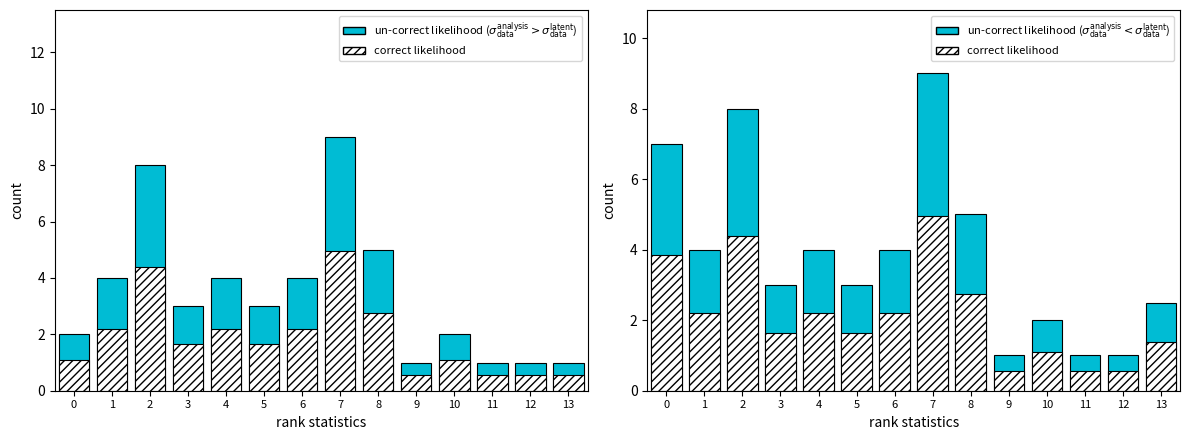

Reading right to left, transcribe all the data shown in this chart.

un-correct likelihood ($\sigma_{\rm data}^{\rm analysis} > \sigma_{\rm data}^{\rm latent}$): 1.0	1.0	1.0	2.0	1.0	5.0	9.0	4.0	3.0	4.0	3.0	8.0	4.0	2.0
correct likelihood: 1.4	0.6	0.6	1.1	0.6	2.8	5.0	2.2	1.7	2.2	1.7	4.4	2.2	3.9
un-correct likelihood ($\sigma_{\rm data}^{\rm analysis} < \sigma_{\rm data}^{\rm latent}$): 2.5	1.0	1.0	2.0	1.0	5.0	9.0	4.0	3.0	4.0	3.0	8.0	4.0	7.0